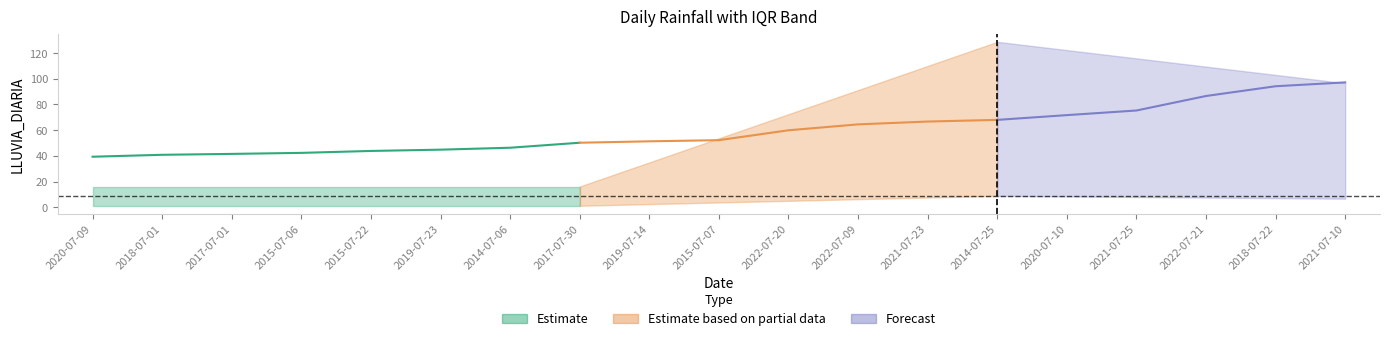

The value of LLUVIA_DIARIA at 2014-07-25 is 68.0. True or false?

True